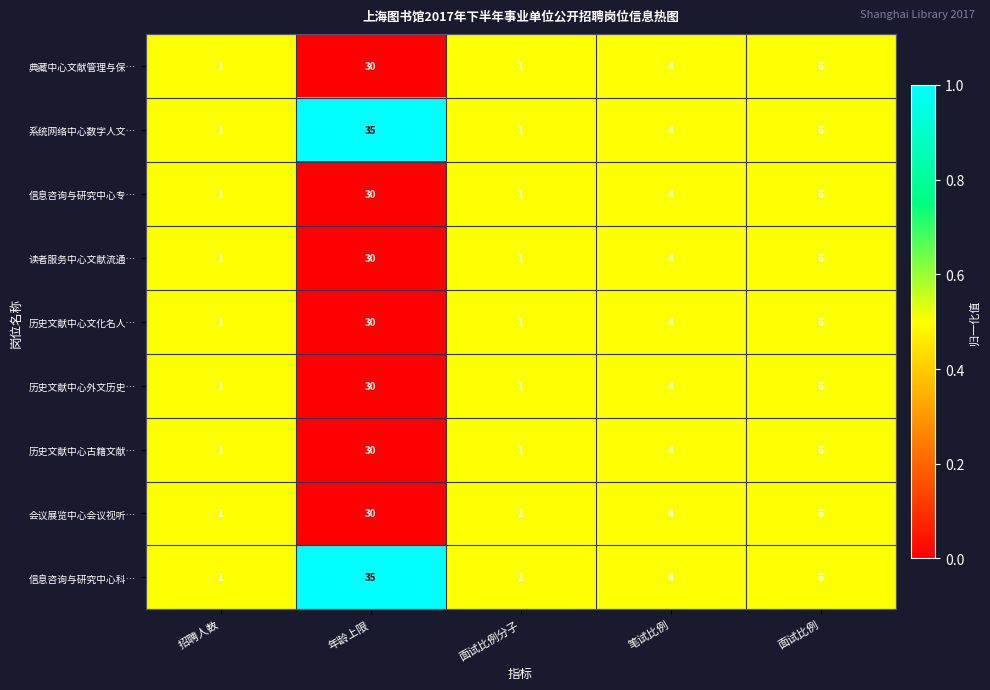

At which category is the sum across all series the highest?

年龄上限